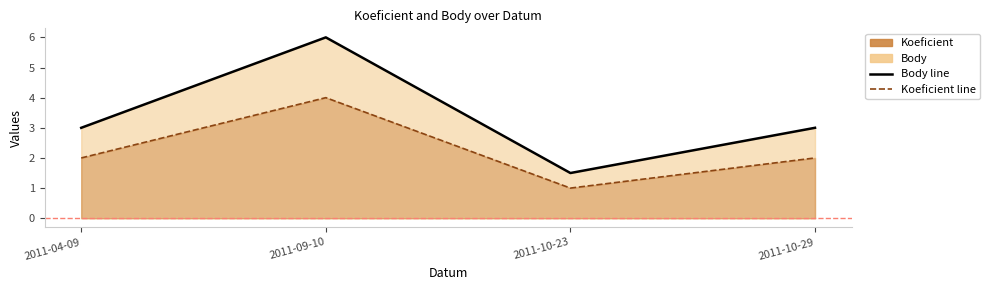

What position from the right is 2011-10-23?

2